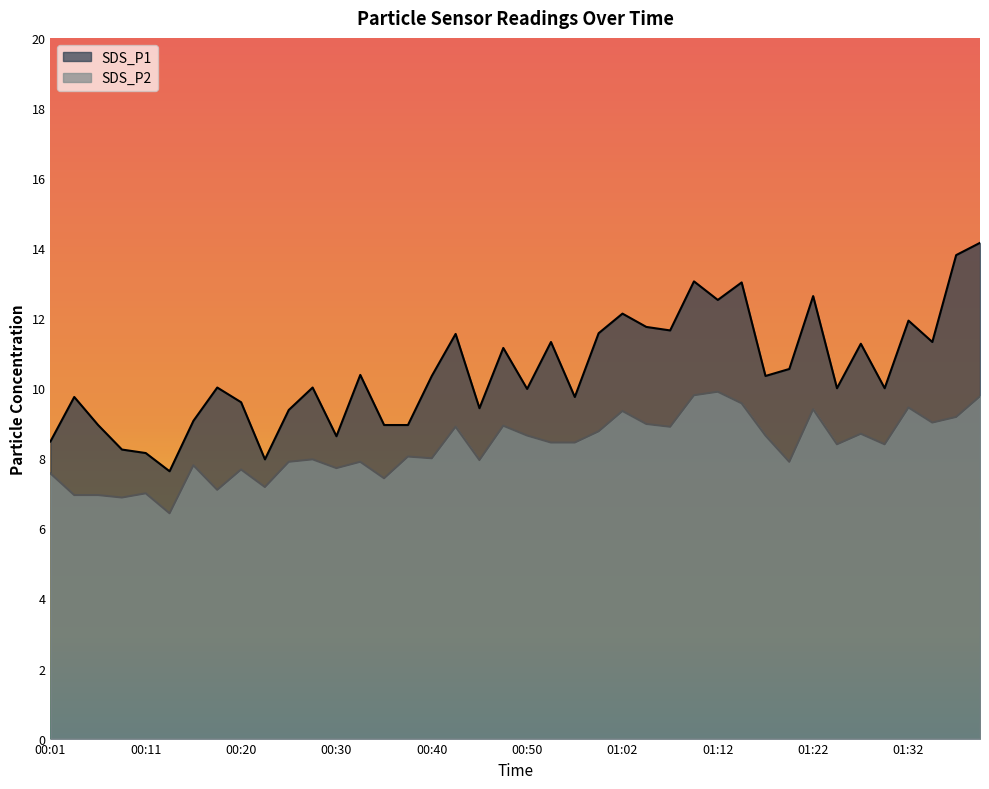

Where does the SDS_P1 series first go above 10?

00:18